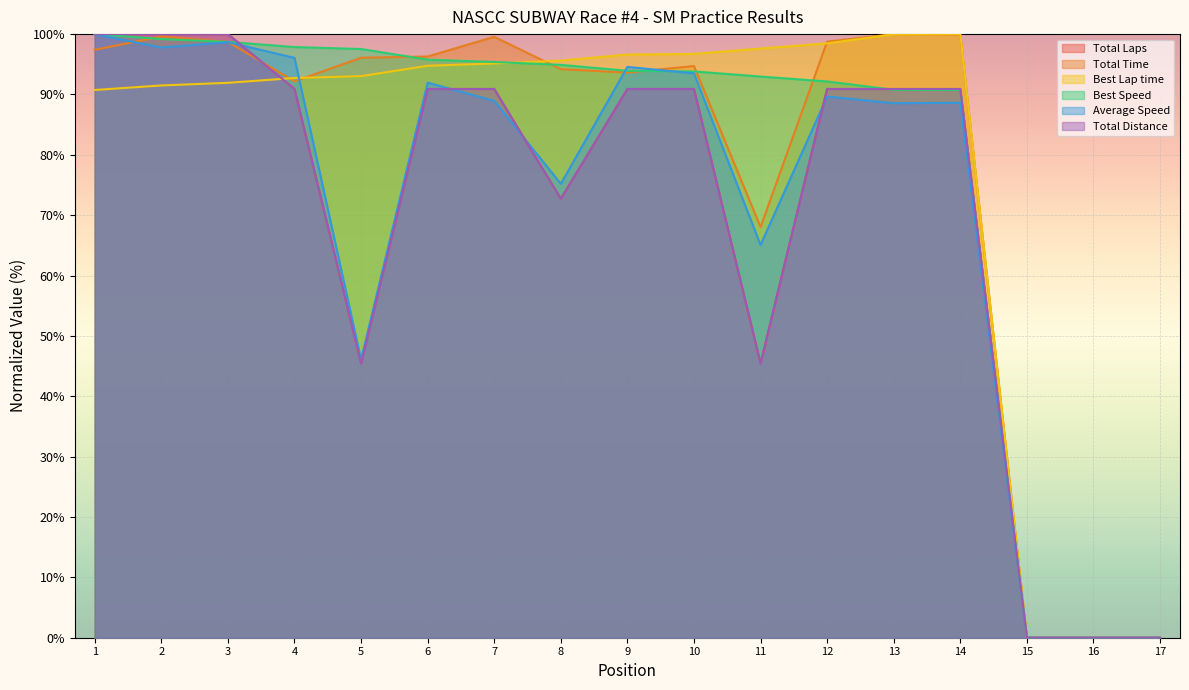

How many values in the Average Speed series are below 88?

6